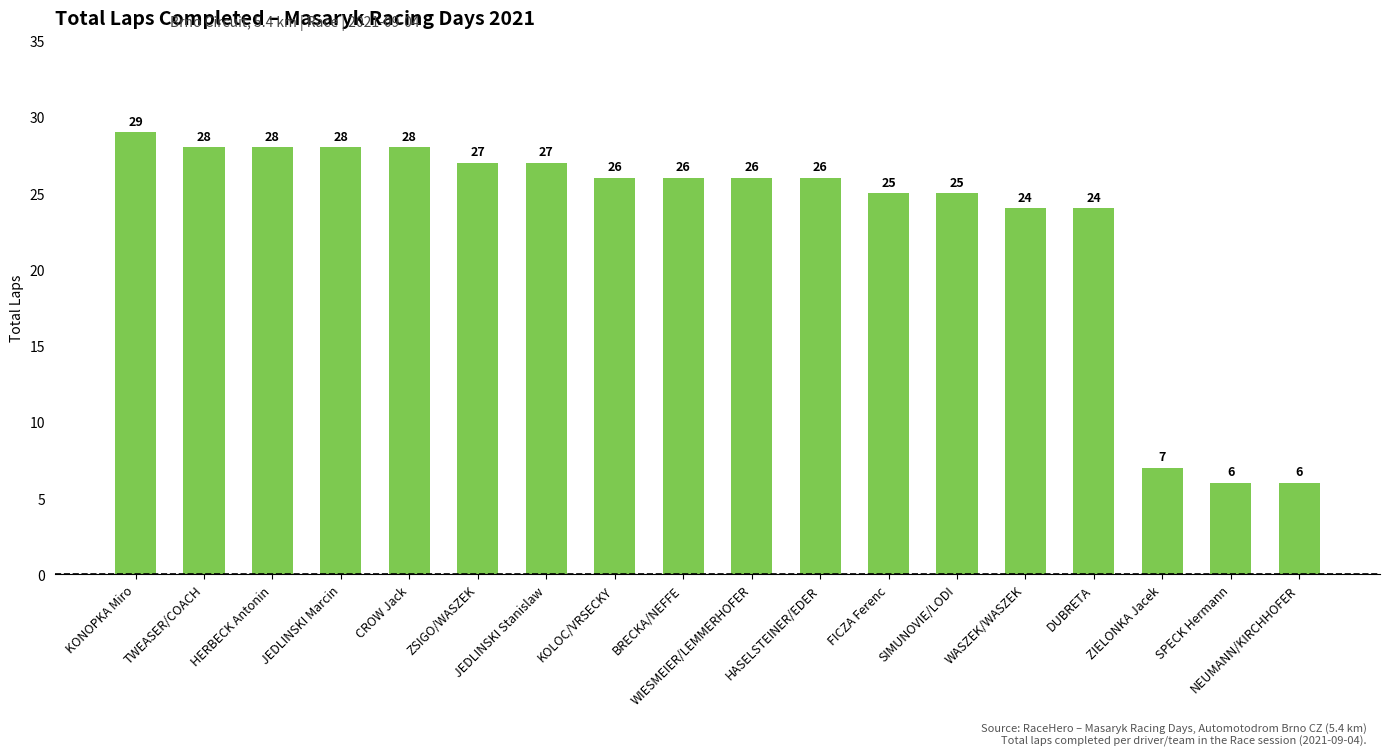

What is the maximum value shown in the chart?

29